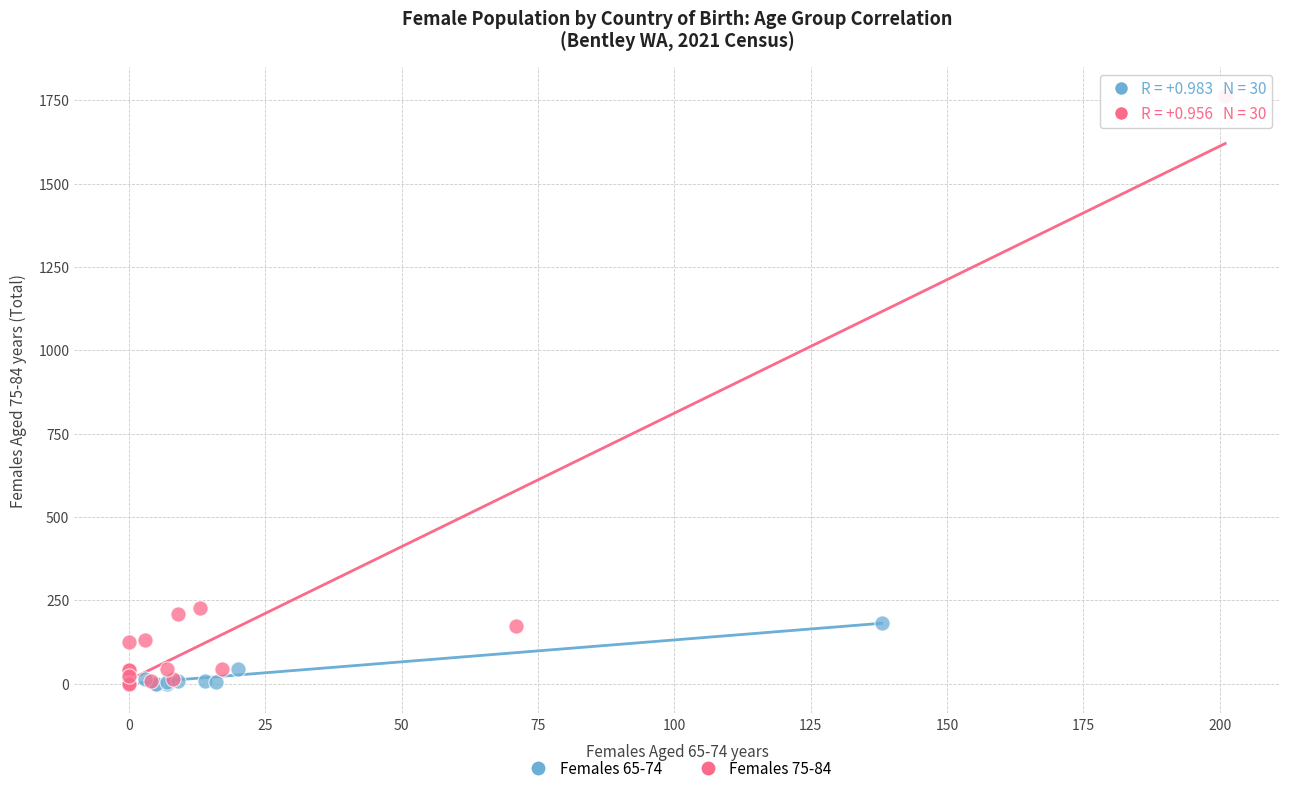

Which series has the largest Y range (max minus min)?

Females 75-84